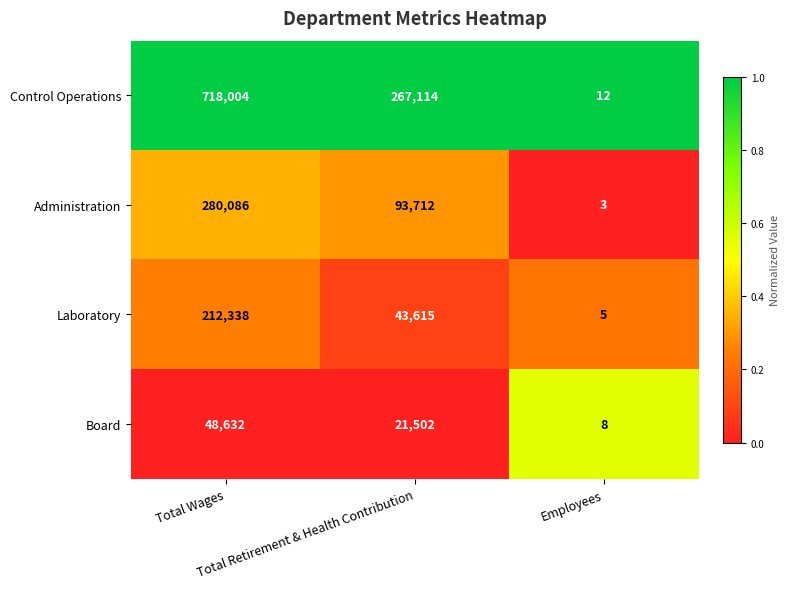

What is the maximum value shown in the chart?

718004